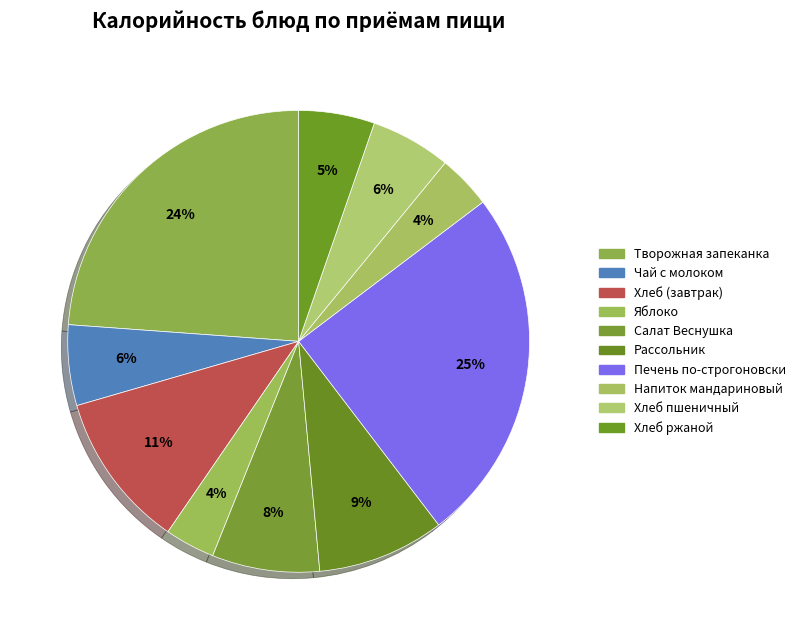

How many segments does this pie chart have?

10